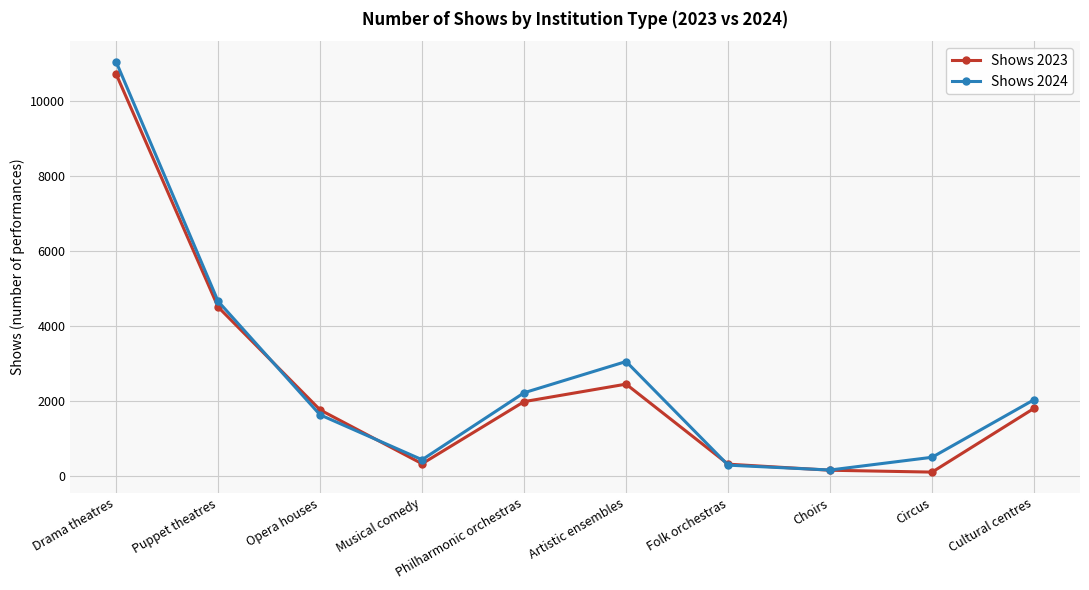

Which category has the highest value across all series?

Drama theatres